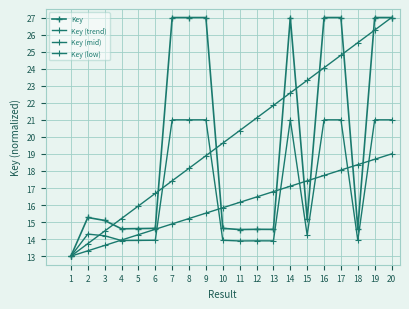

Reading right to left, what are all the values shown in this chart?

Key: 27.0	27.0	14.6	27.0	27.0	15.2	27.0	14.6	14.6	14.6	14.6	27.0	27.0	27.0	14.6	14.6	14.6	15.1	15.3	13.0
Key (trend): 27.0	26.3	25.5	24.8	24.1	23.3	22.6	21.8	21.1	20.4	19.6	18.9	18.2	17.4	16.7	15.9	15.2	14.5	13.7	13.0
Key (mid): 21.0	21.0	13.9	21.0	21.0	14.2	21.0	13.9	13.9	13.9	13.9	21.0	21.0	21.0	13.9	13.9	13.9	14.2	14.3	13.0
Key (low): 19.0	18.7	18.4	18.1	17.7	17.4	17.1	16.8	16.5	16.2	15.8	15.5	15.2	14.9	14.6	14.3	13.9	13.6	13.3	13.0